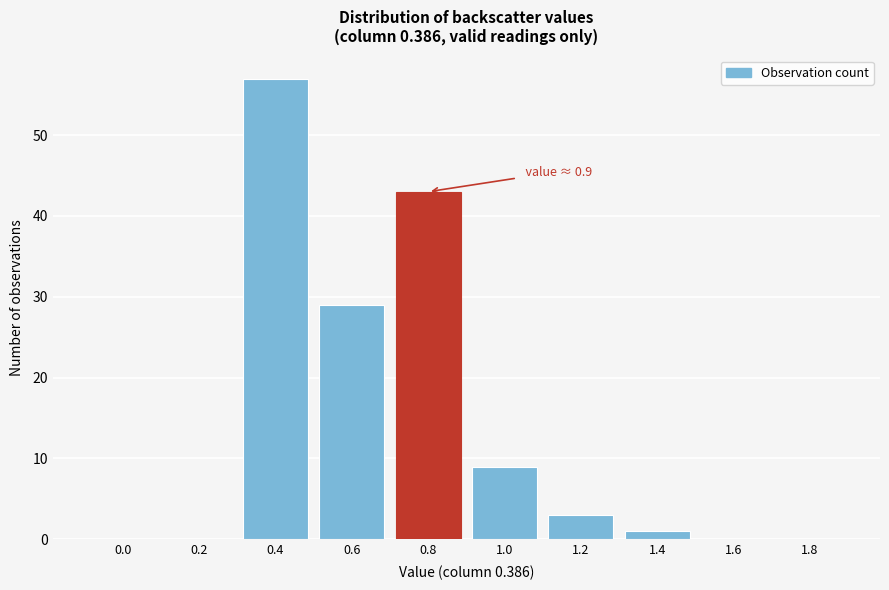

Reading right to left, transcribe all the data shown in this chart.

1.8=0	1.6=0	1.4=1	1.2=3	1.0=9	0.8=43	0.6=29	0.4=57	0.2=0	0.0=0